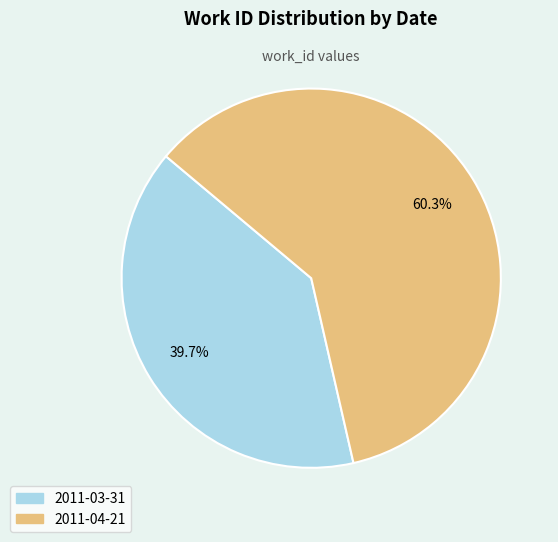

Which slice is the smallest?

2011-03-31